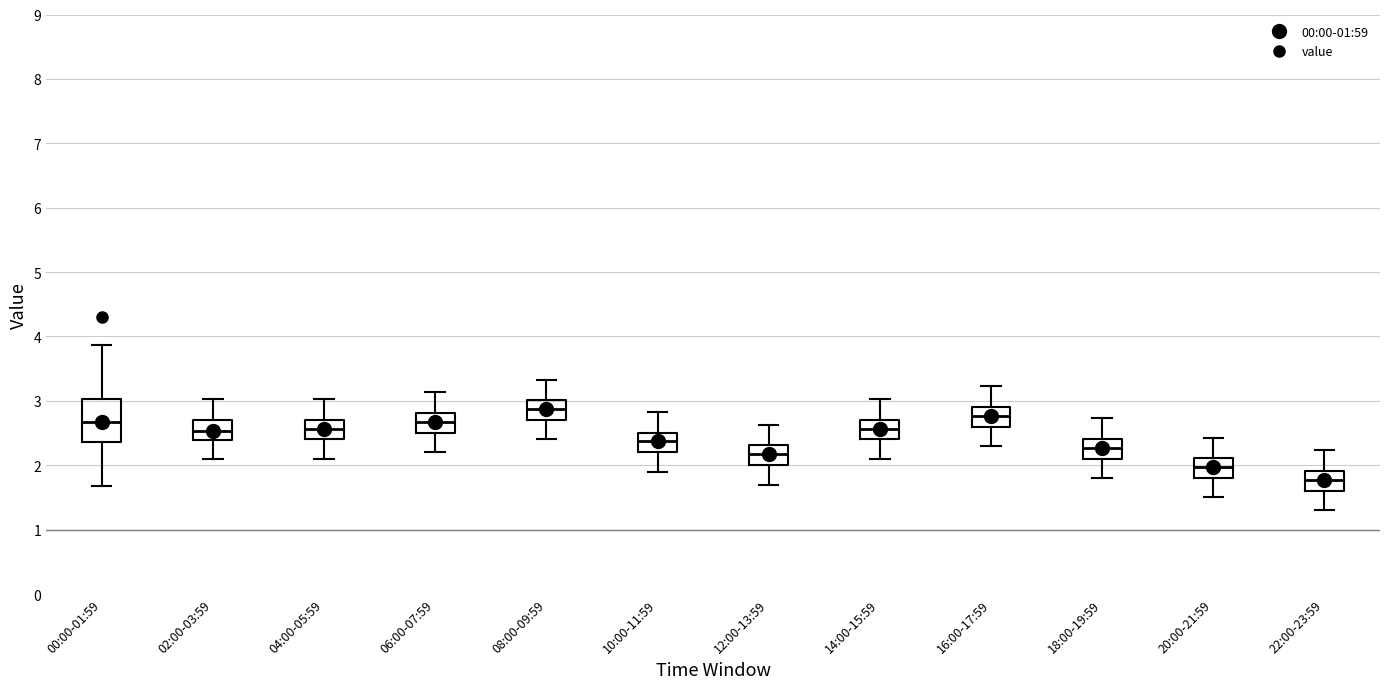

Where is the lower edge of the box for 08:00-09:59 on the y-axis? The values are not printed on the chart, so give them approximately, as read against the axis.

2.7